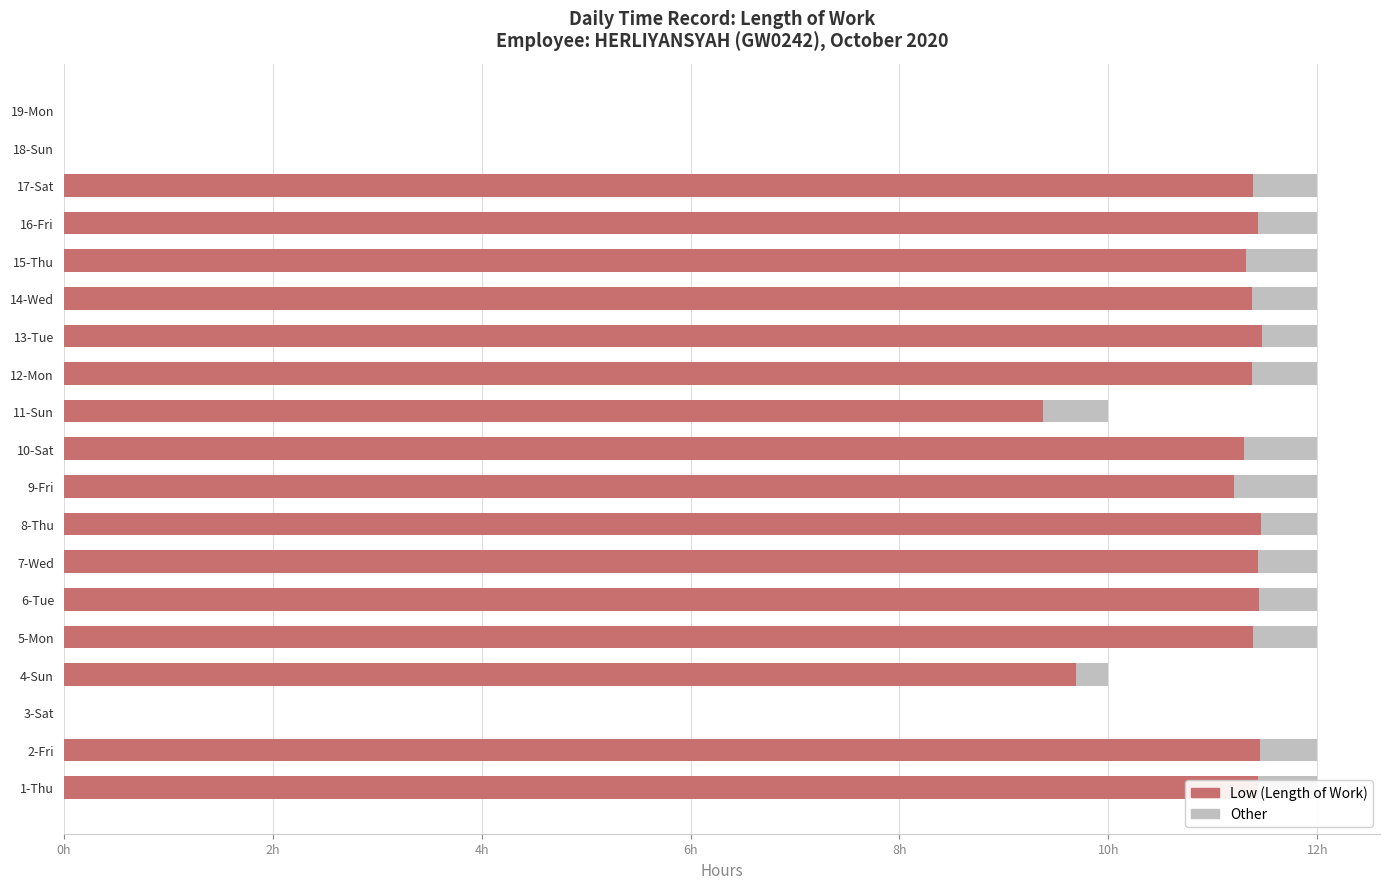

What are all the series names shown in the legend?

Low (Length of Work), Other